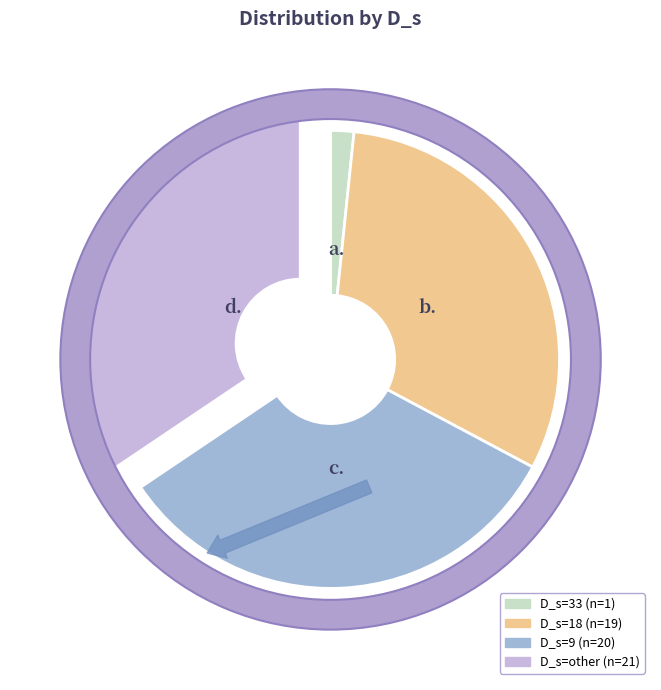

Is the sum of D_s=33 and D_s=9 greater than half?

No